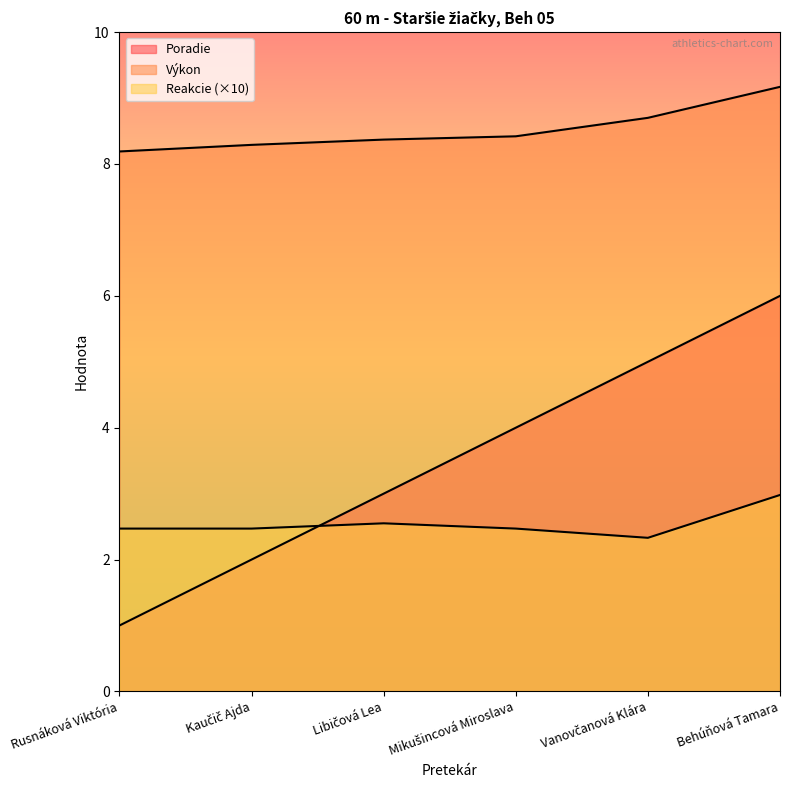

After their last crossing, which series has the higher values: Reakcie or Poradie?

Poradie